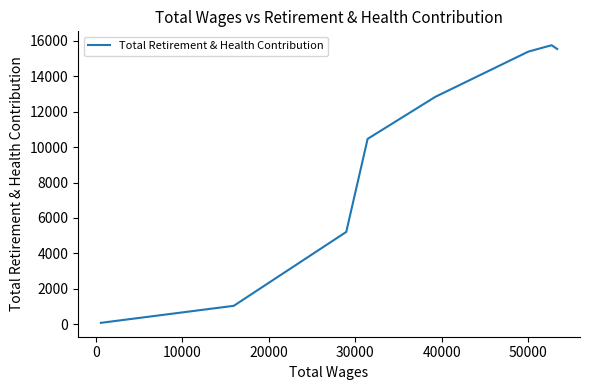

Count the number of data series in this chart.

1